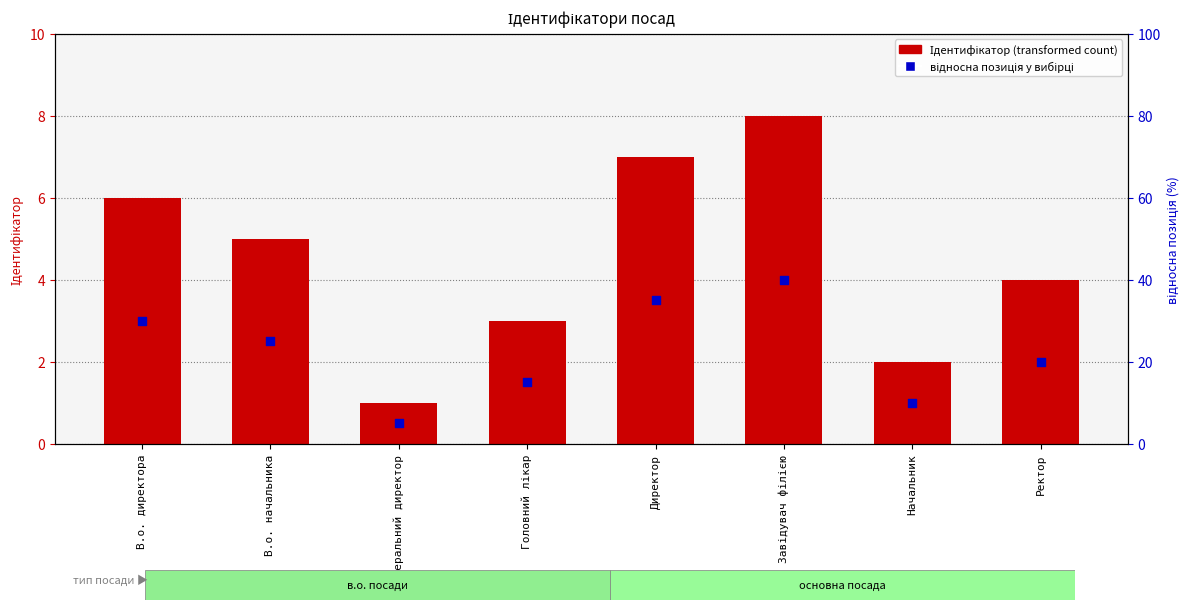

Which series contains the lowest Y value?

відносна позиція у вибірці